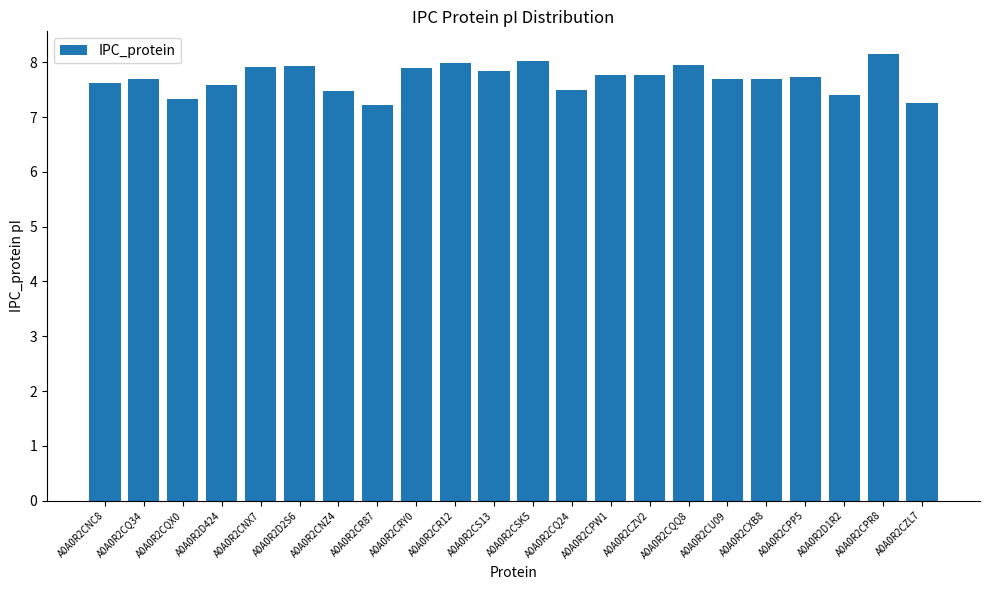

What is the difference between the values at A0A0R2CNZ4 and A0A0R2CXB8?

0.2